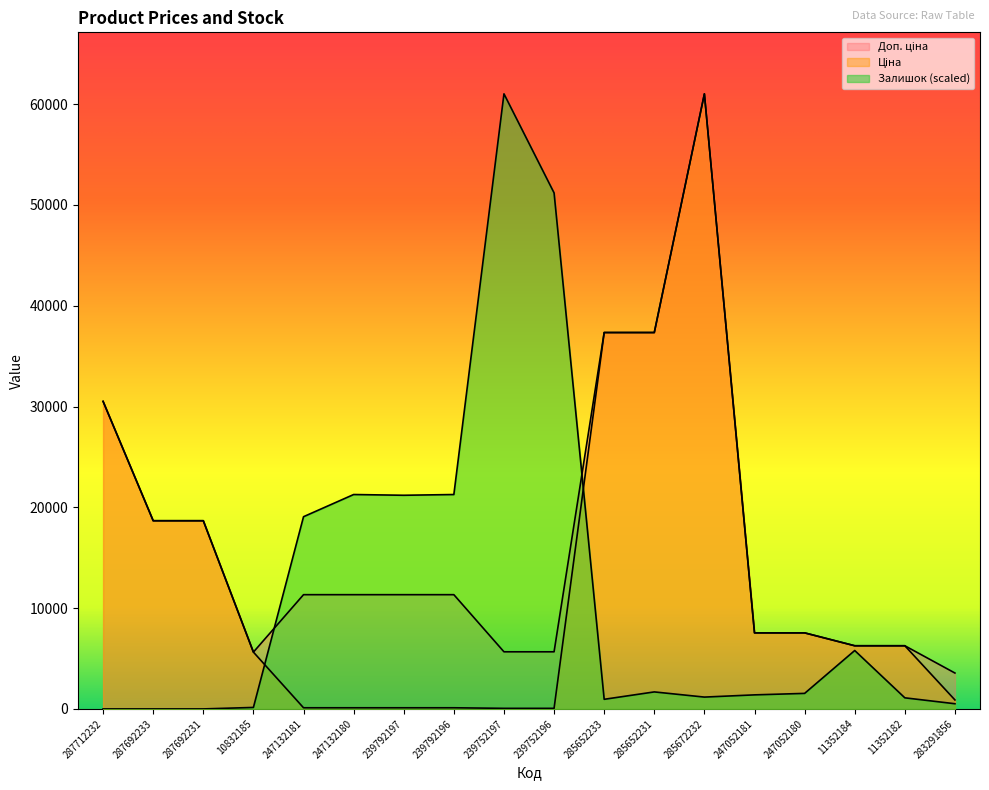

True or false: Доп. ціна and Залишок intersect in this chart.

True